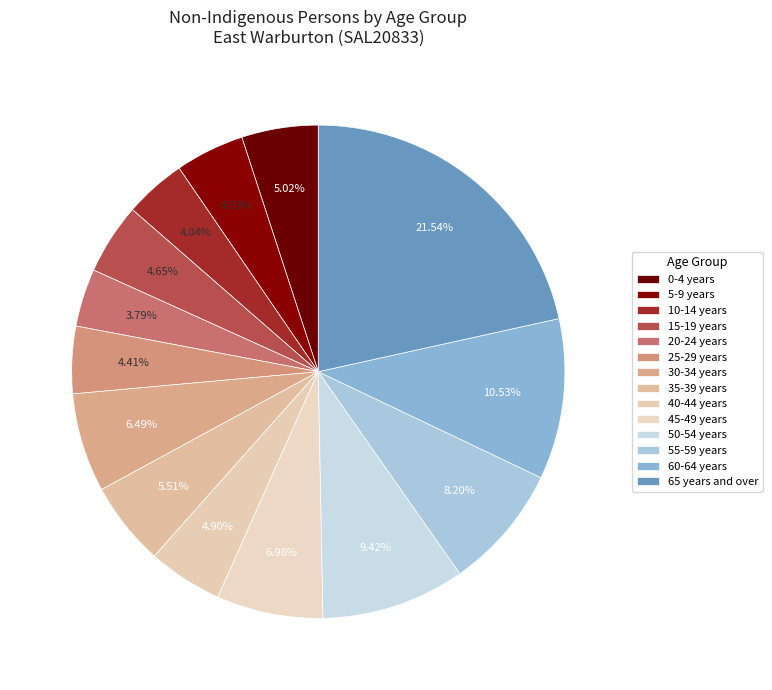

How many segments does this pie chart have?

14